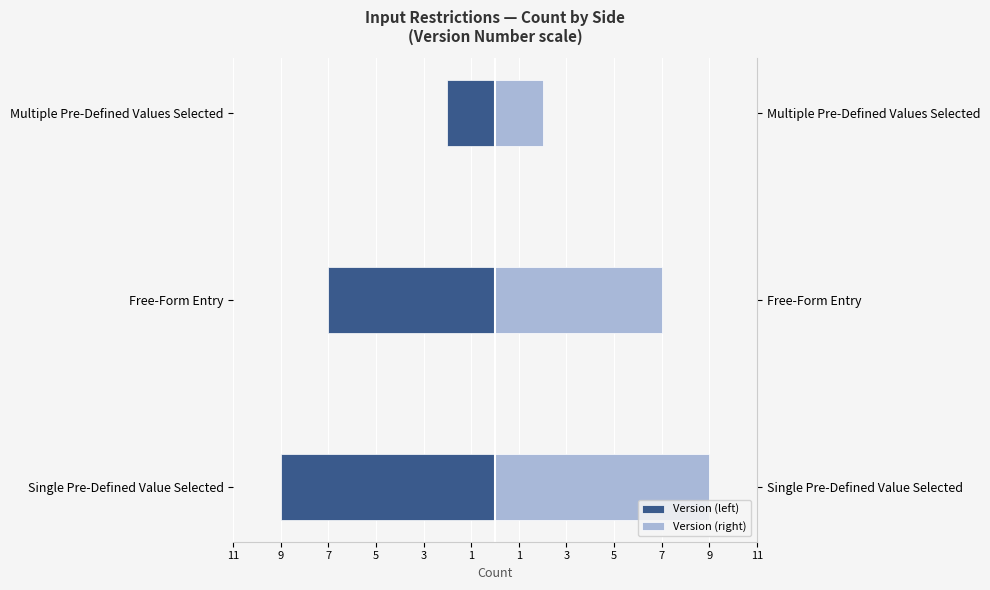

How many data points in Version (left) are above -7?

1